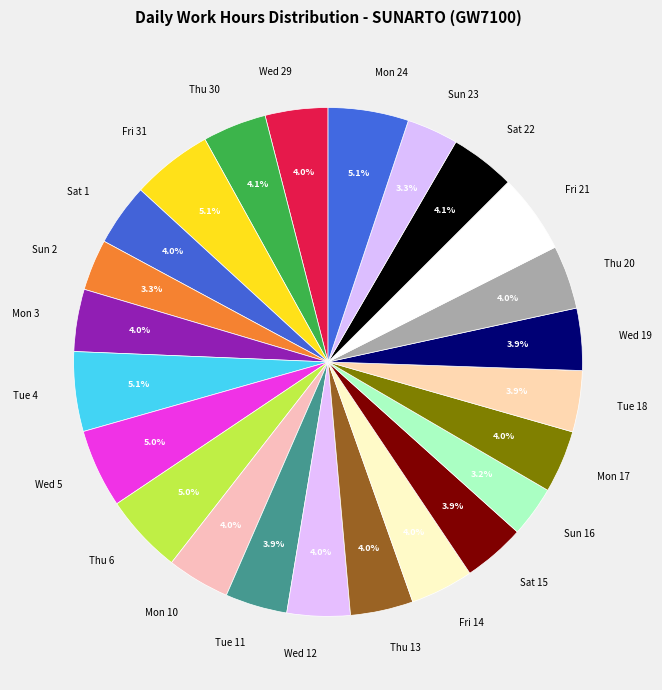

Does Mon 10 account for over 50% of the chart?

No